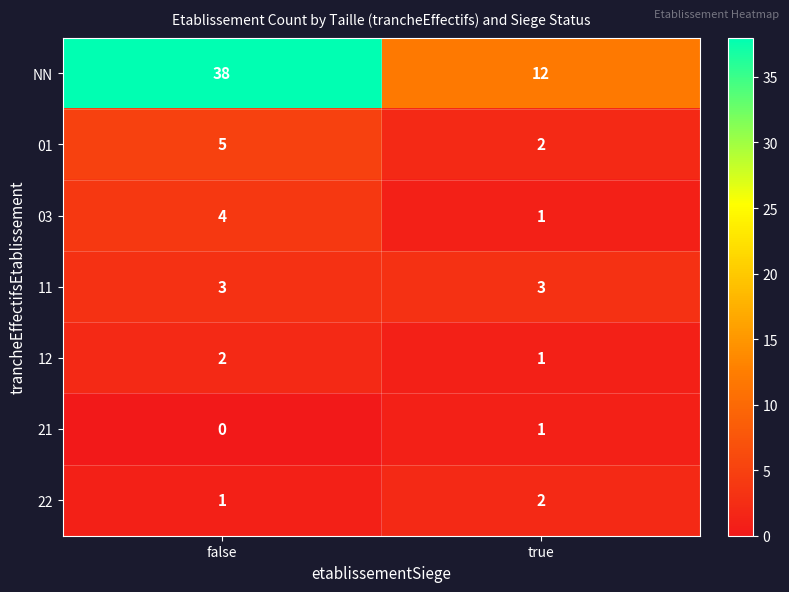

What is the spread (max minus min) of values at false?

38